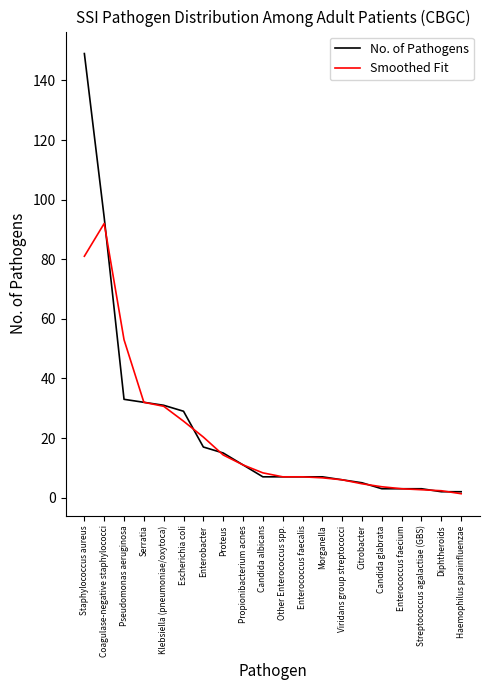

What is the maximum value shown in the chart?

149.0